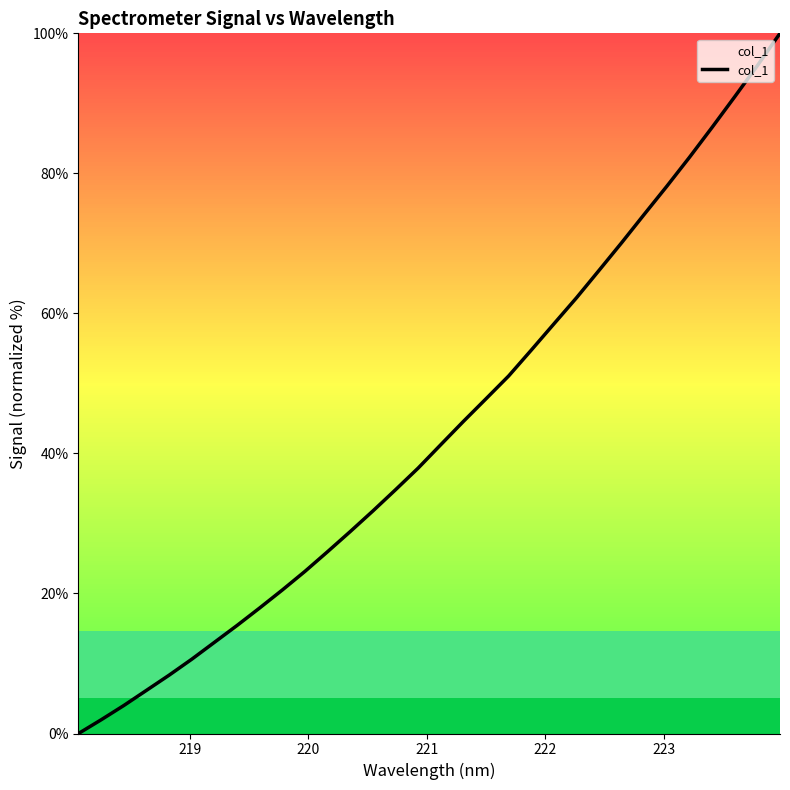

True or false: there are more than 1 points higher than both neighbors.

False